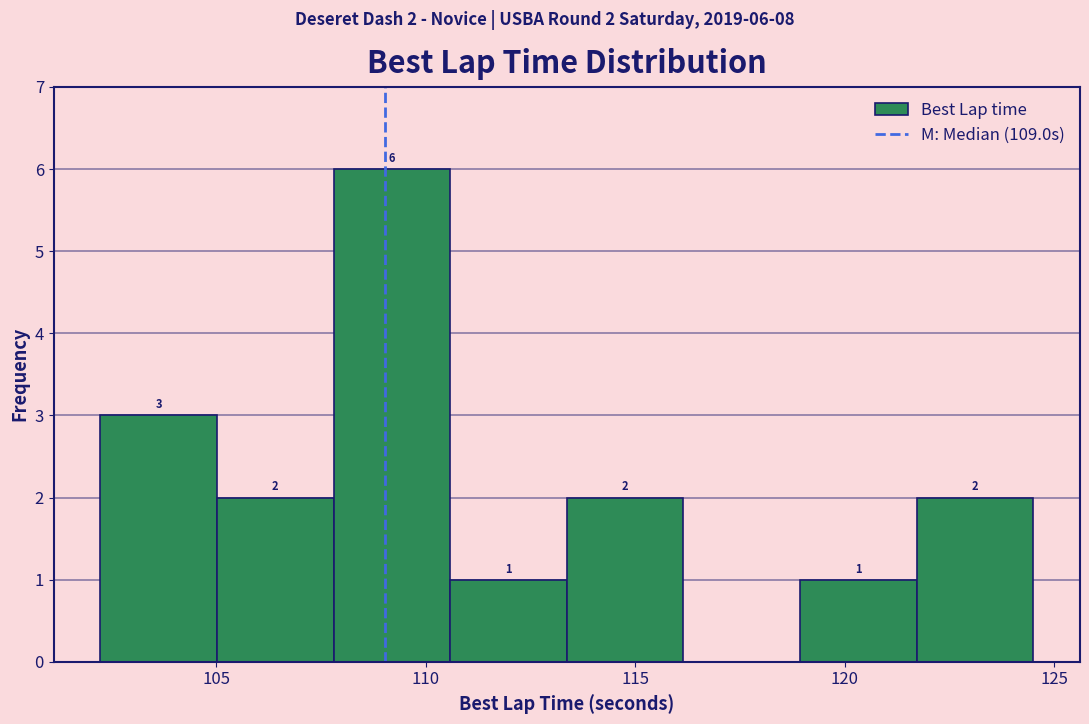

Which range on the x-axis has the tallest bar?

108.0 to 110.5